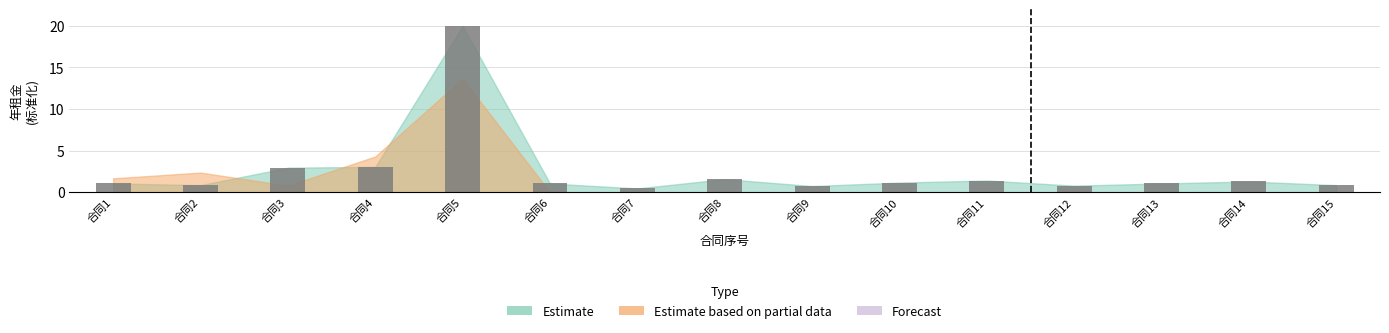

What is the difference between the maximum and minimum values?

19.5